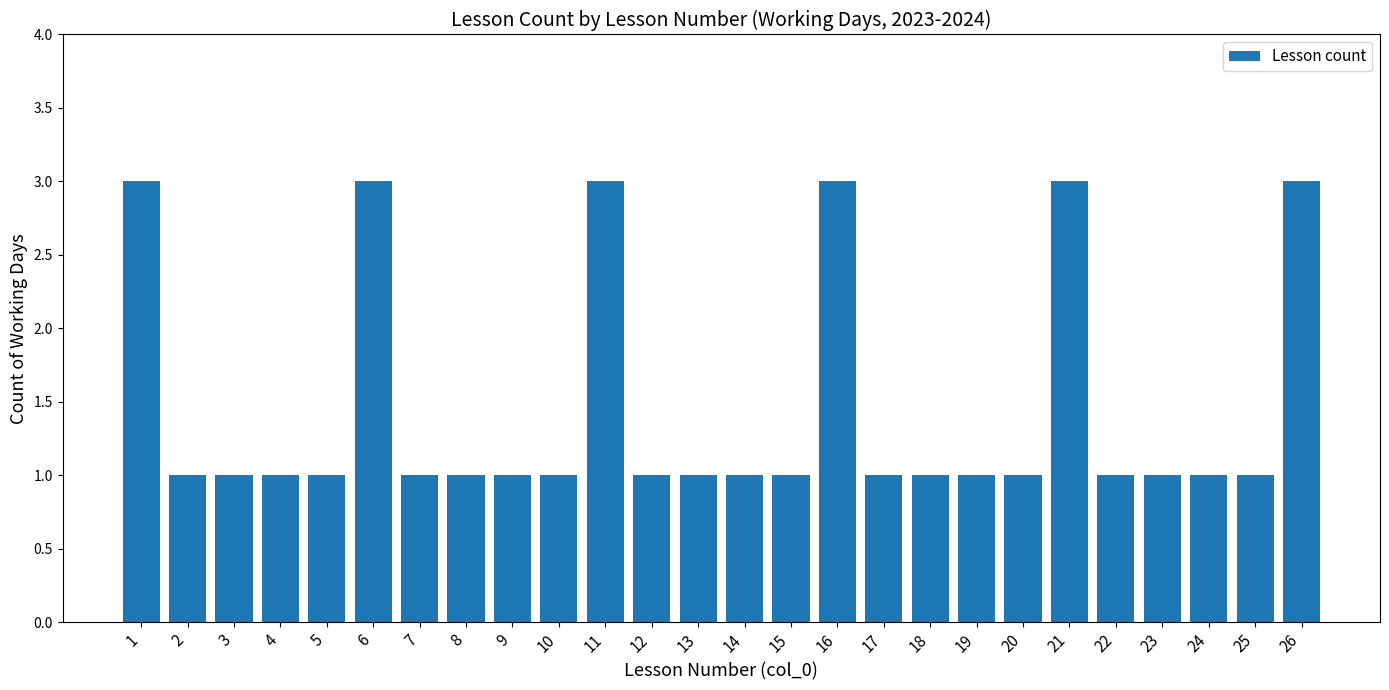

What is the greatest value displayed?

3